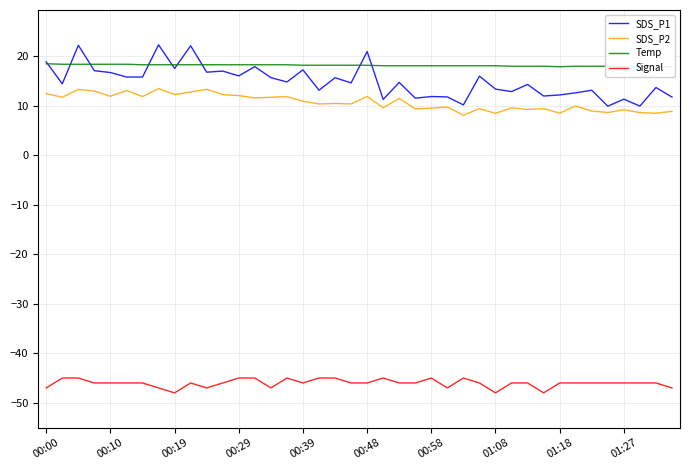

What is the average value of the SDS_P1 series?

14.9